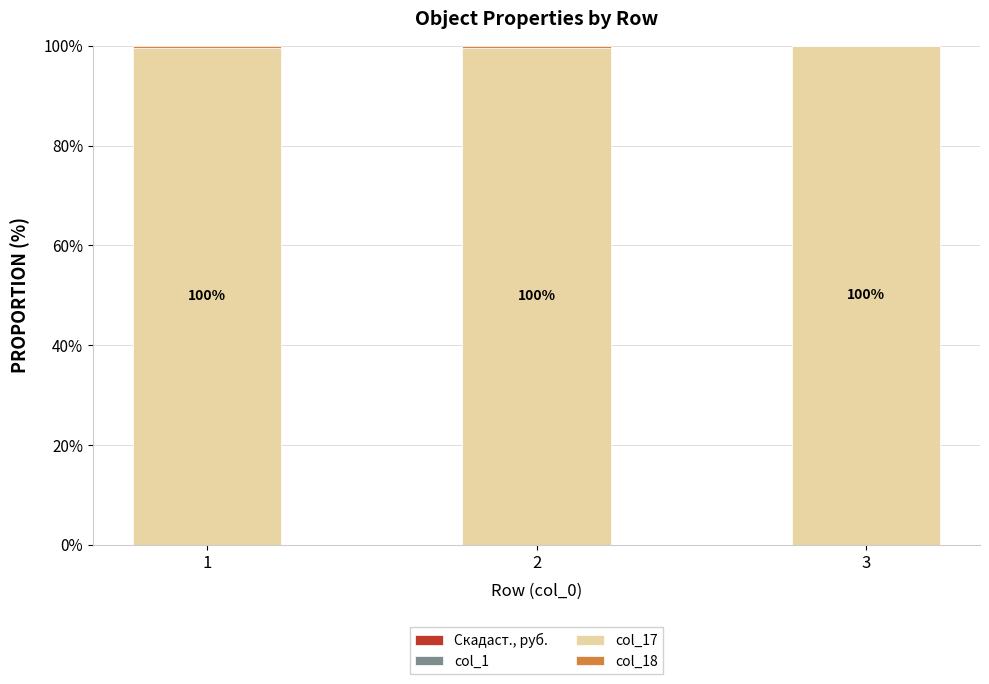

True or false: col_18 has a value of 0.2 at 2.

False